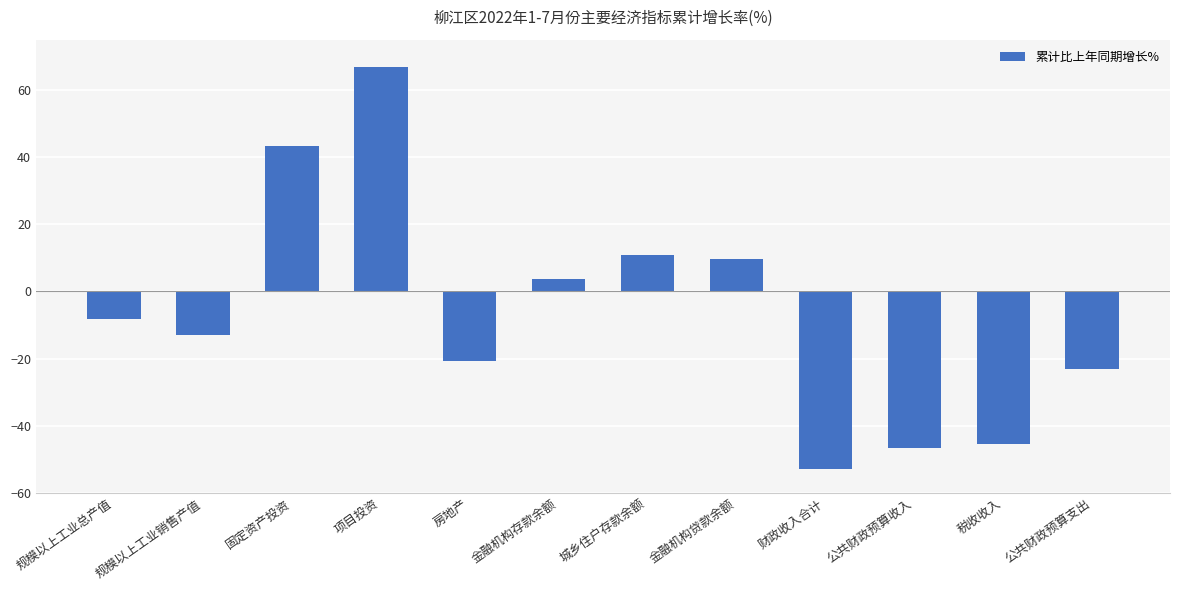

What is the change in value from 固定资产投资 to 税收收入?

-88.6